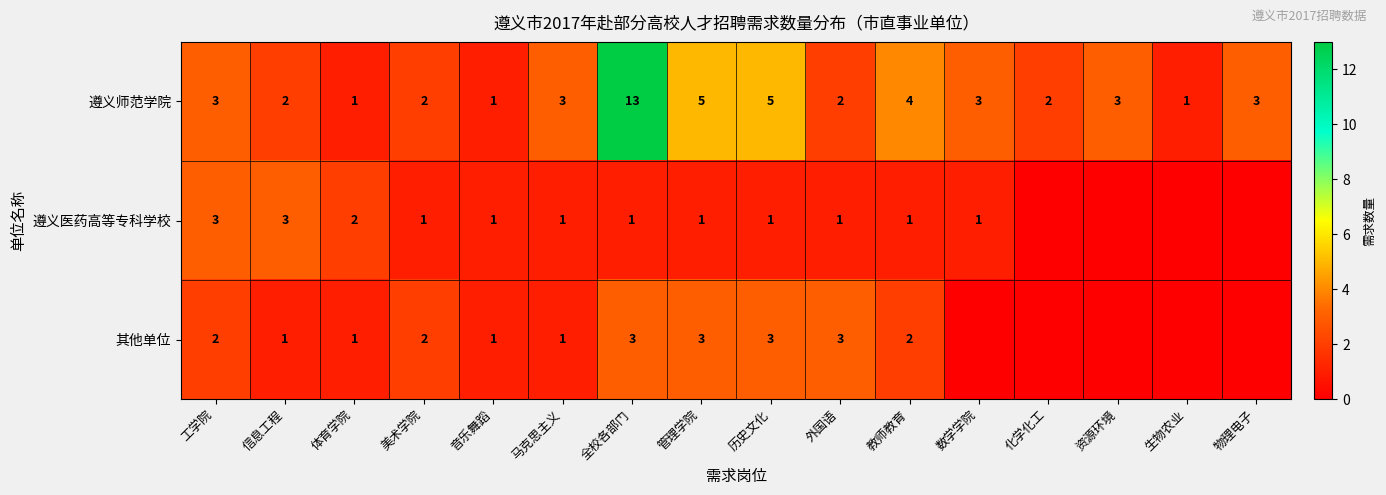

Between 管理学院 and 外国语, which series saw the biggest shift?

遵义师范学院